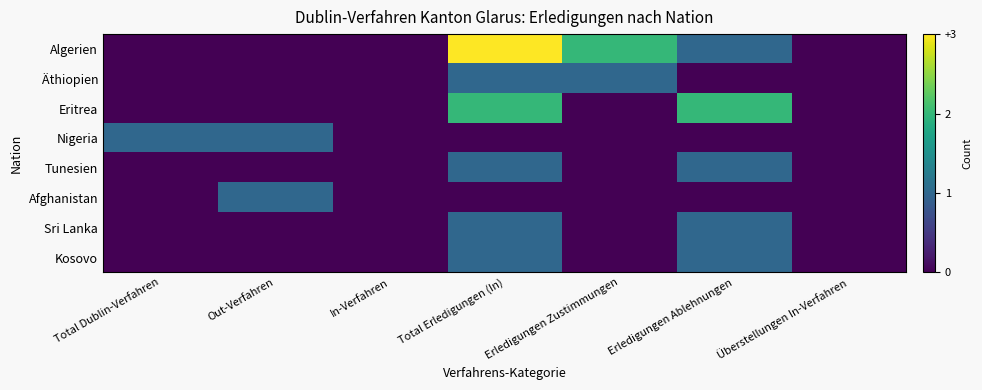

Reading left to right, extract all data points from this chart.

Algerien: Total Dublin-Verfahren=0	Out-Verfahren=0	In-Verfahren=0	Total Erledigungen (In)=3	Erledigungen Zustimmungen=2	Erledigungen Ablehnungen=1	Überstellungen In-Verfahren=0
Äthiopien: Total Dublin-Verfahren=0	Out-Verfahren=0	In-Verfahren=0	Total Erledigungen (In)=1	Erledigungen Zustimmungen=1	Erledigungen Ablehnungen=0	Überstellungen In-Verfahren=0
Eritrea: Total Dublin-Verfahren=0	Out-Verfahren=0	In-Verfahren=0	Total Erledigungen (In)=2	Erledigungen Zustimmungen=0	Erledigungen Ablehnungen=2	Überstellungen In-Verfahren=0
Nigeria: Total Dublin-Verfahren=1	Out-Verfahren=1	In-Verfahren=0	Total Erledigungen (In)=0	Erledigungen Zustimmungen=0	Erledigungen Ablehnungen=0	Überstellungen In-Verfahren=0
Tunesien: Total Dublin-Verfahren=0	Out-Verfahren=0	In-Verfahren=0	Total Erledigungen (In)=1	Erledigungen Zustimmungen=0	Erledigungen Ablehnungen=1	Überstellungen In-Verfahren=0
Afghanistan: Total Dublin-Verfahren=0	Out-Verfahren=1	In-Verfahren=0	Total Erledigungen (In)=0	Erledigungen Zustimmungen=0	Erledigungen Ablehnungen=0	Überstellungen In-Verfahren=0
Sri Lanka: Total Dublin-Verfahren=0	Out-Verfahren=0	In-Verfahren=0	Total Erledigungen (In)=1	Erledigungen Zustimmungen=0	Erledigungen Ablehnungen=1	Überstellungen In-Verfahren=0
Kosovo: Total Dublin-Verfahren=0	Out-Verfahren=0	In-Verfahren=0	Total Erledigungen (In)=1	Erledigungen Zustimmungen=0	Erledigungen Ablehnungen=1	Überstellungen In-Verfahren=0